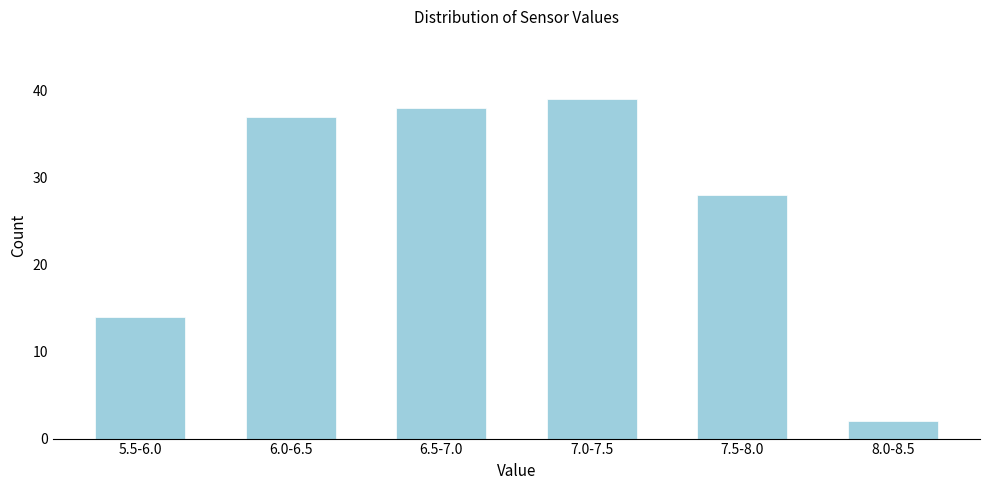

Reading right to left, transcribe all the data shown in this chart.

2	28	39	38	37	14